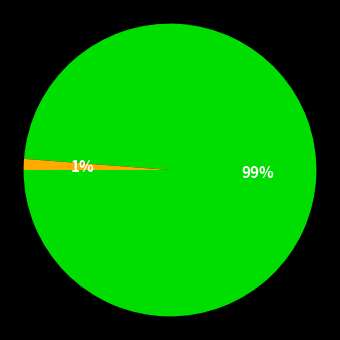

To the nearest percent, what is the average slice percentage?

50%